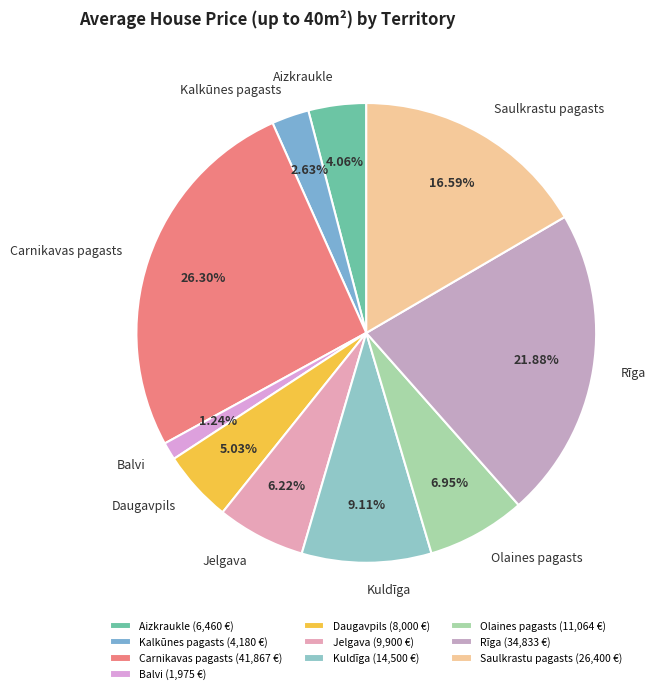

Rank the categories by value from lowest to highest.

Balvi, Kalkūnes pagasts, Aizkraukle, Daugavpils, Jelgava, Olaines pagasts, Kuldīga, Saulkrastu pagasts, Rīga, Carnikavas pagasts